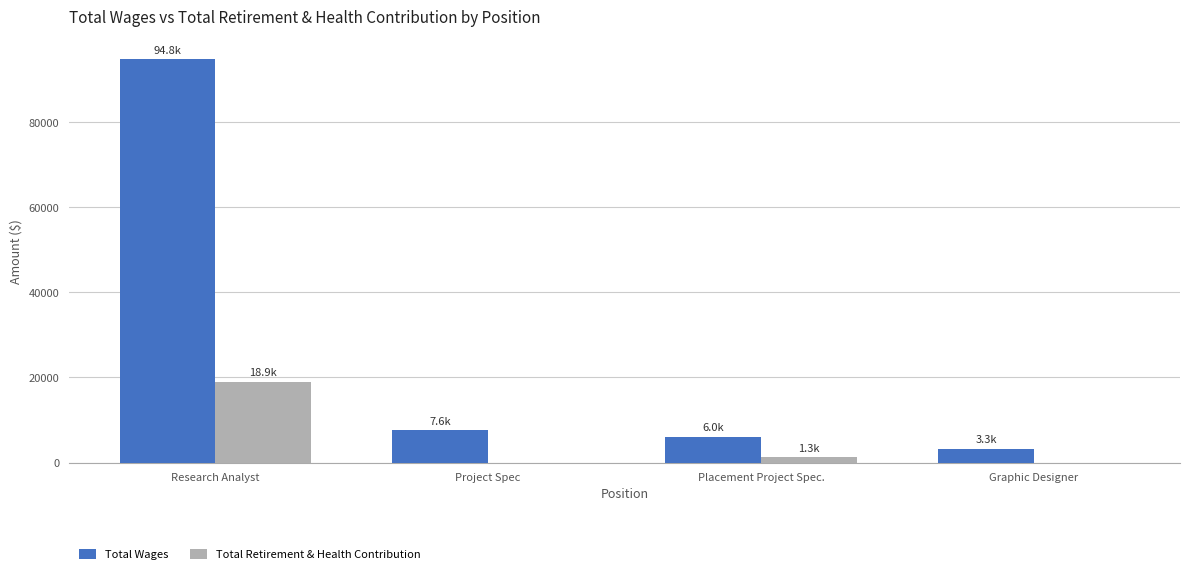

Reading left to right, transcribe all the data shown in this chart.

Total Wages: Research Analyst=94756	Project Spec=7588	Placement Project Spec.=5977	Graphic Designer=3281
Total Retirement & Health Contribution: Research Analyst=18927	Project Spec=0	Placement Project Spec.=1253	Graphic Designer=0